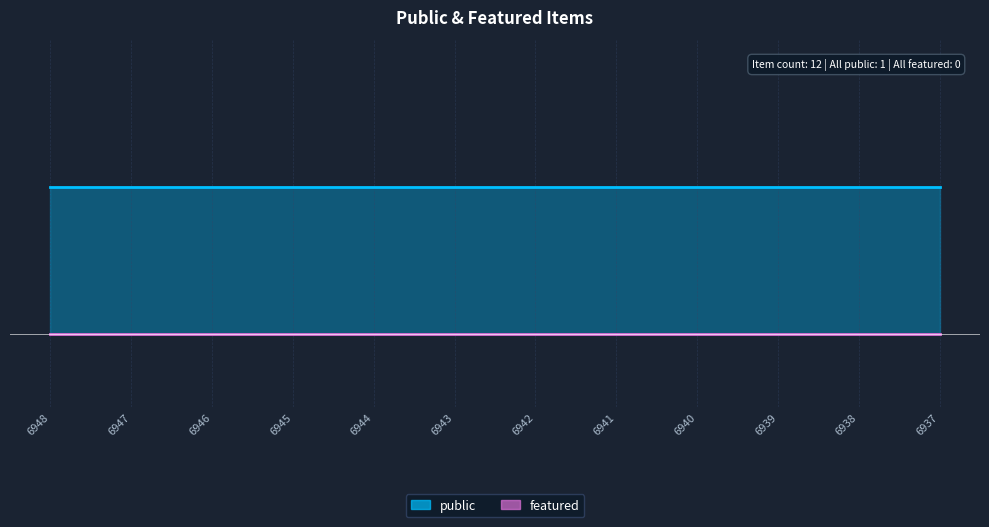

True or false: featured and public cross at least once.

False